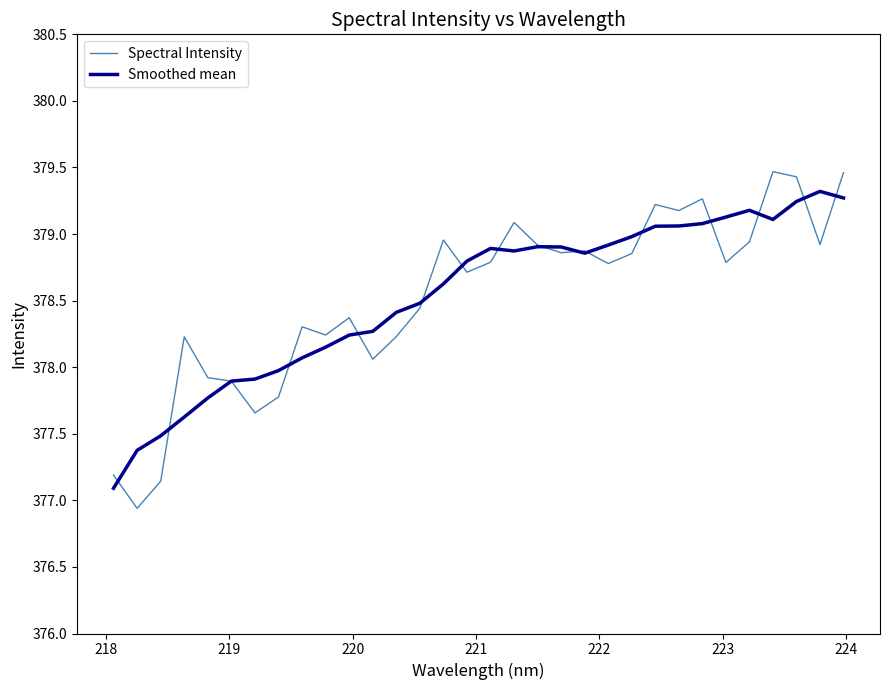

How many values in the Smoothed mean series exceed 378?

24